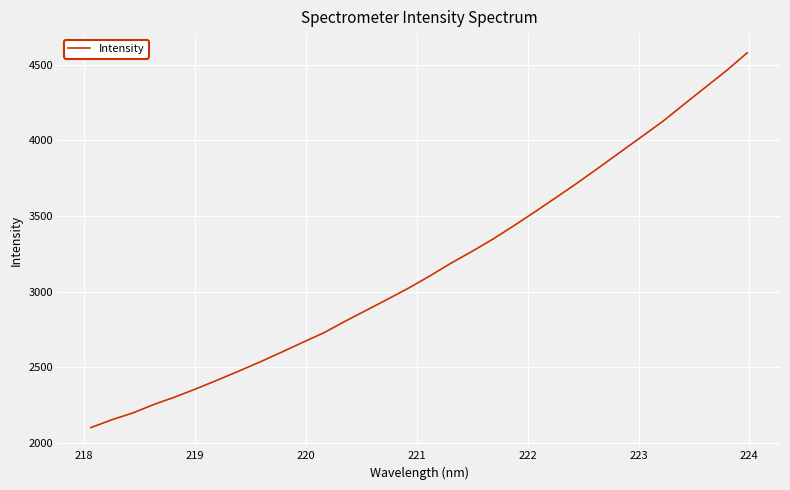

How many lines are shown in the chart?

1